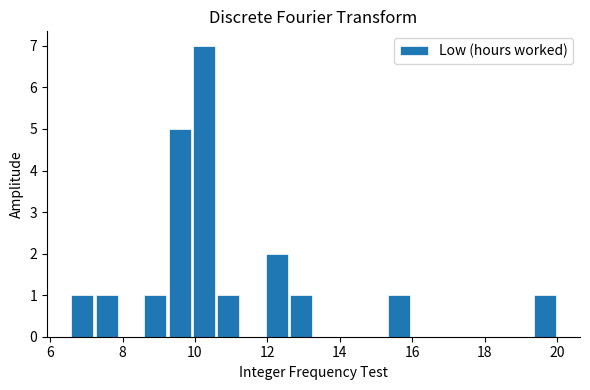

Around what value on the x-axis is the tallest bar? Give the approximate position of its centre, as read against the axis.

10.2